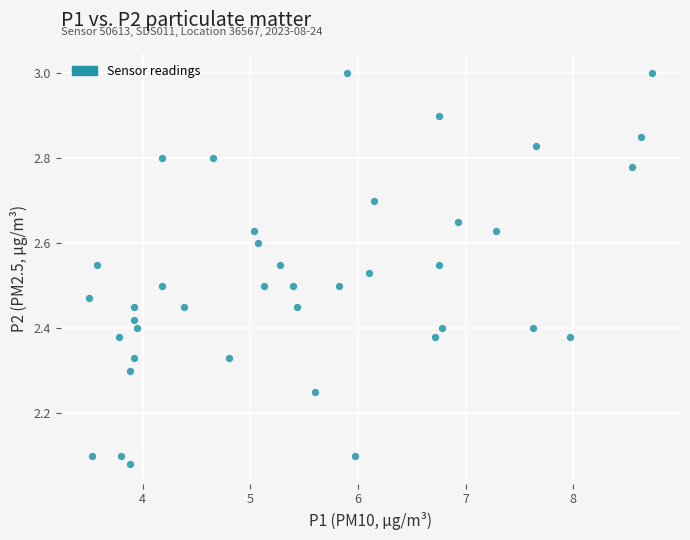

What is the range of Y values (max minus min)?

0.9